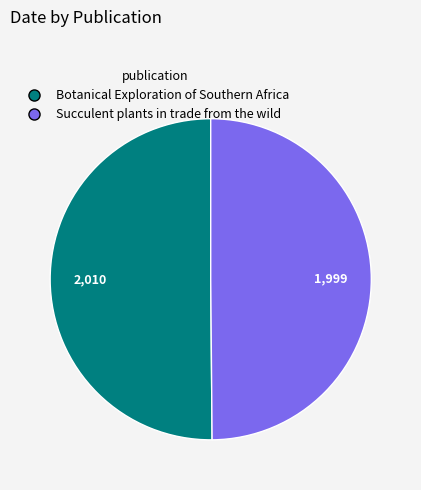

What is the ratio of the value at Botanical Exploration of Southern Africa to the value at Succulent plants in trade from the wild?

1.0